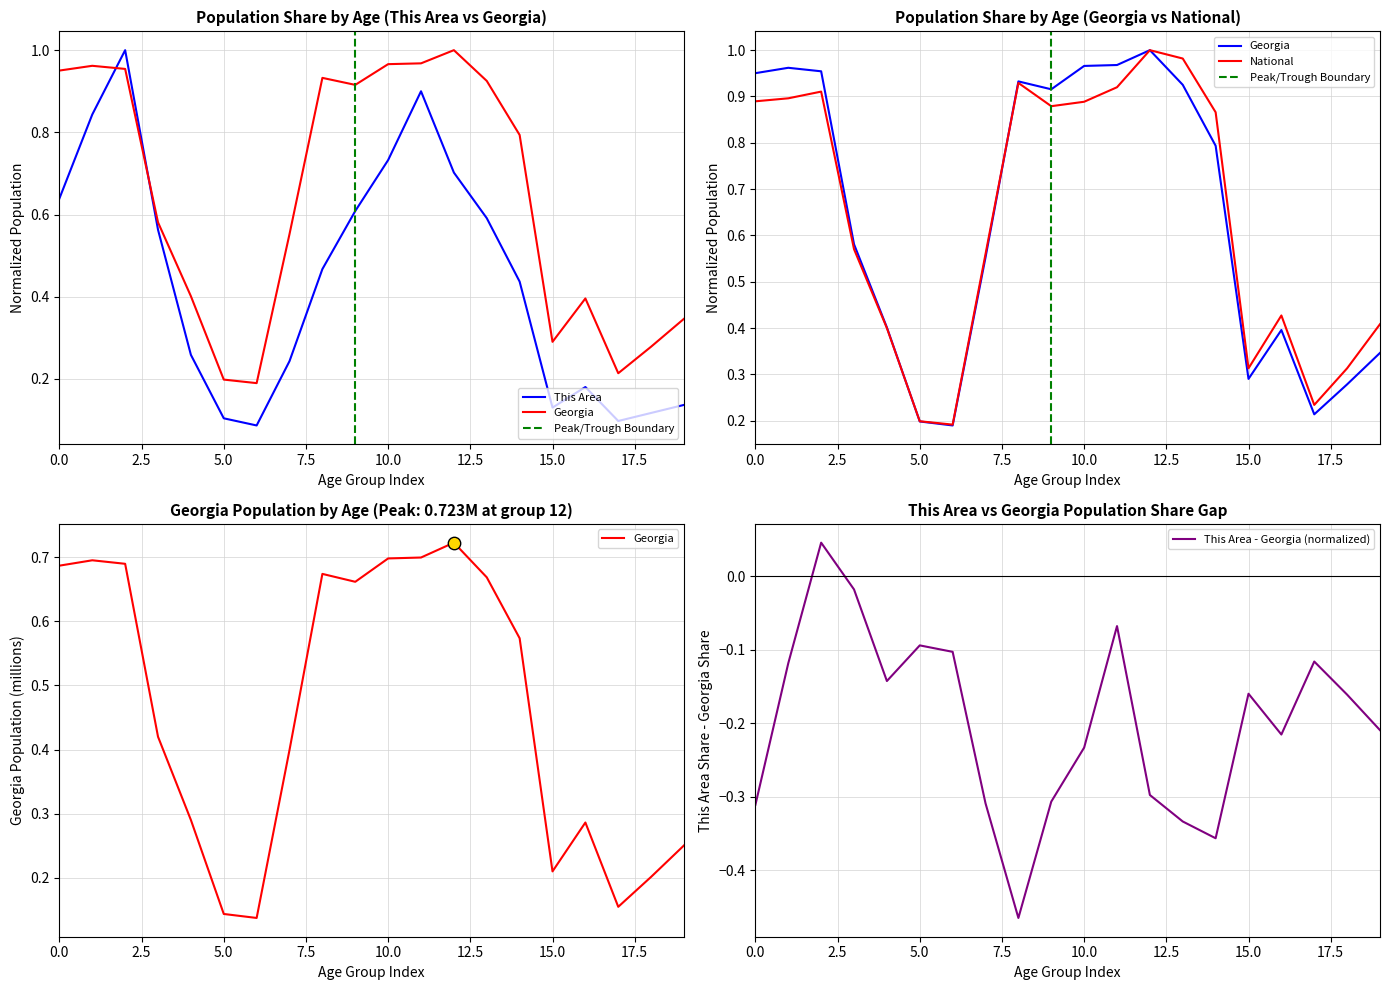

Which series contains the lowest Y value?

This Area